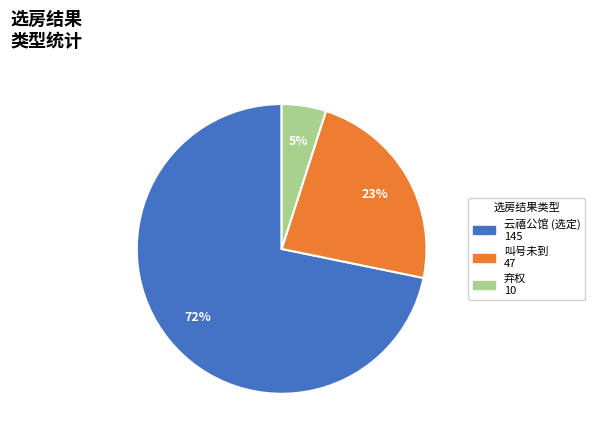

What is the ratio of the value at 弃权 to the value at 叫号未到?

0.2